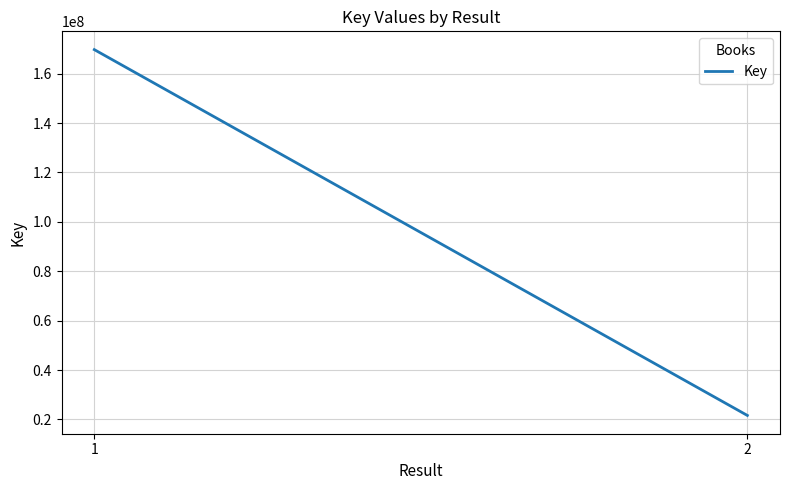

Is it true that the value at 1 is 264459057?

False